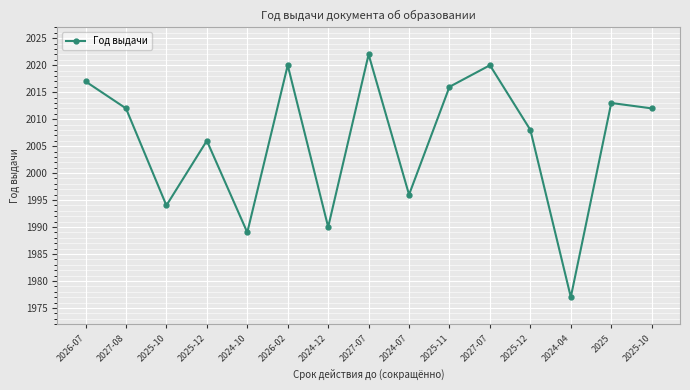

How many series are shown in this chart?

1